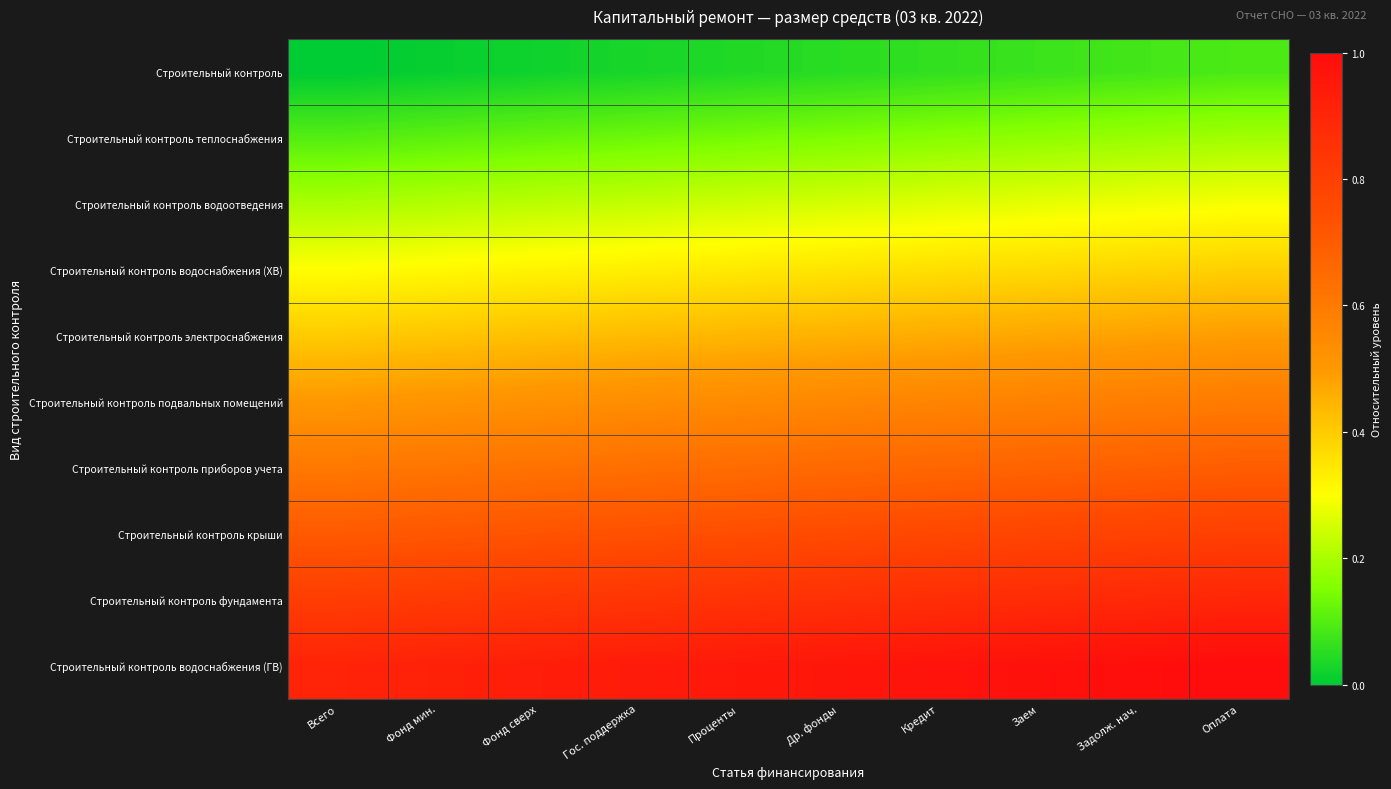

Which has a higher value, Фонд мин. or Кредит?

Кредит